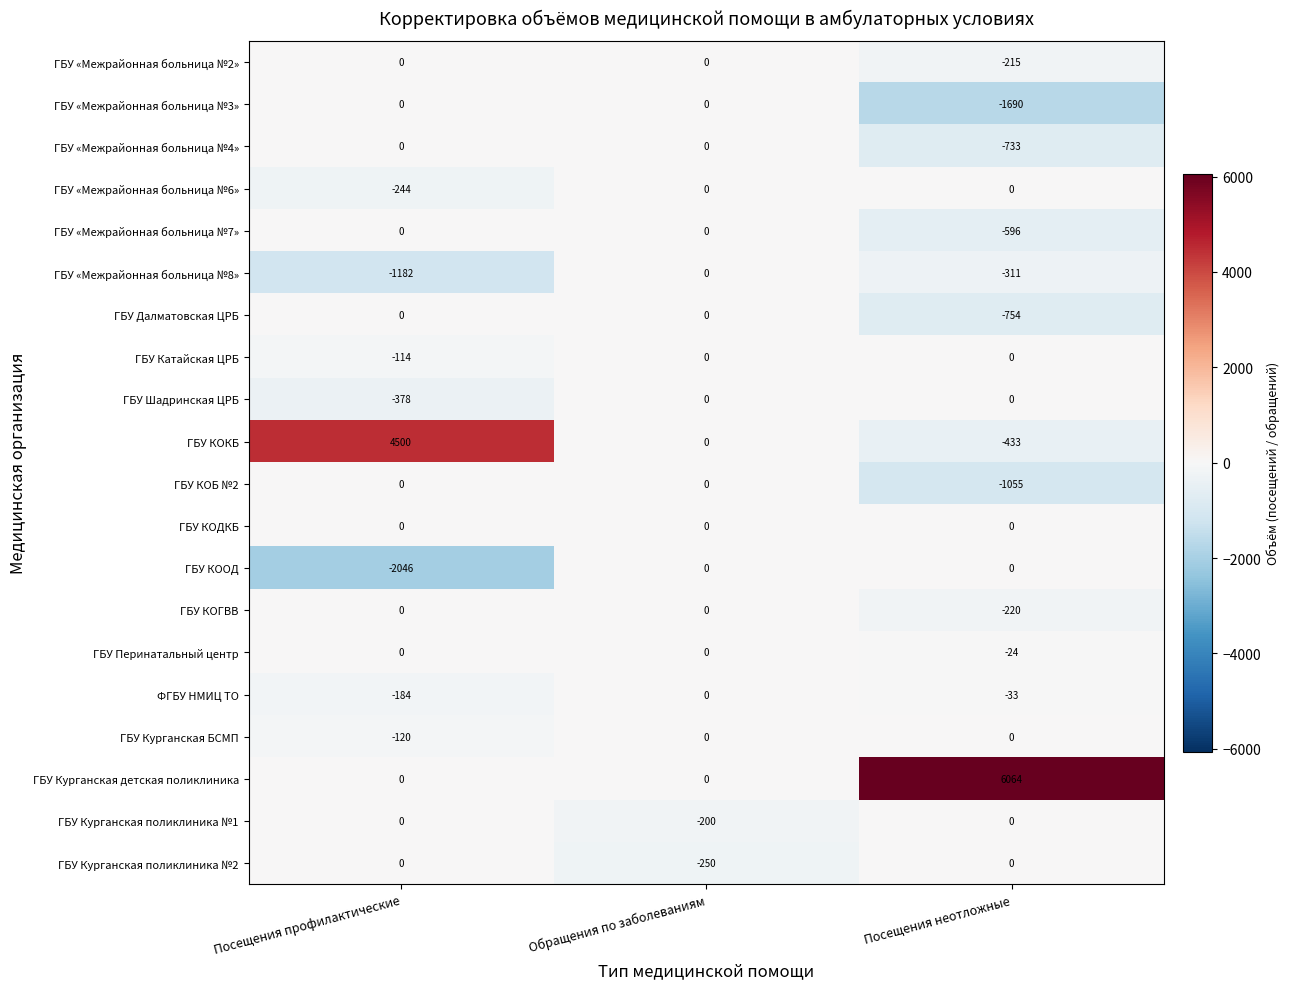

Where is ГБУ КООД nearest to the value -1023?

Посещения профилактические